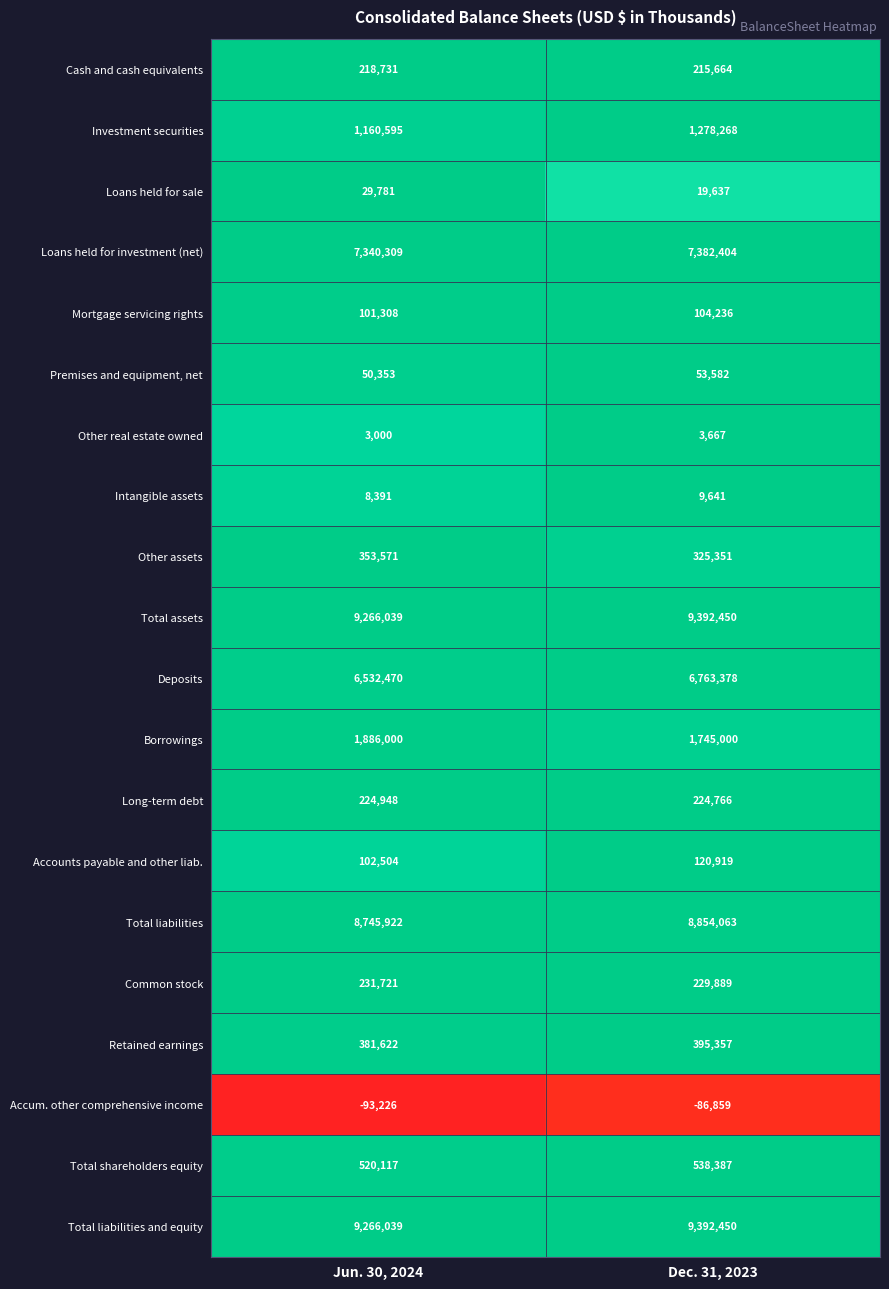

What is the average value of the Total shareholders equity series?

529252